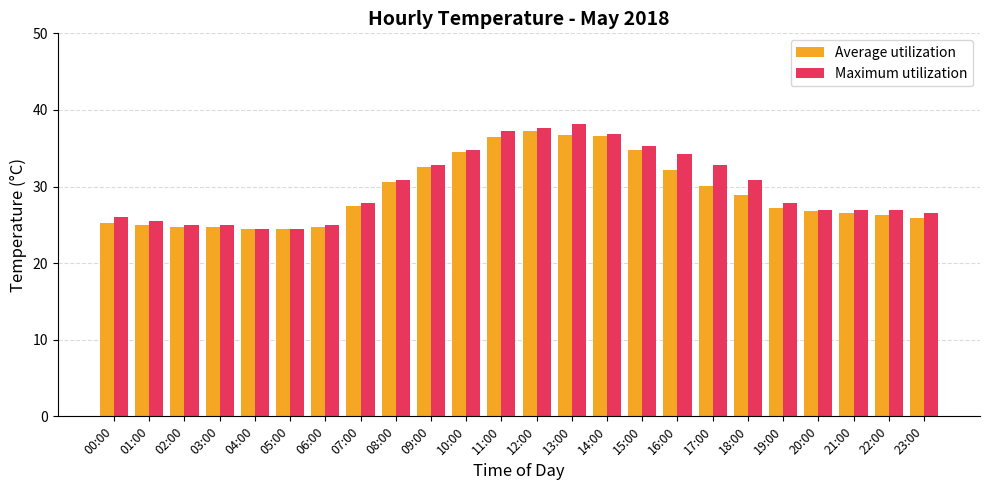

Which series has the widest spread of values?

Maximum utilization